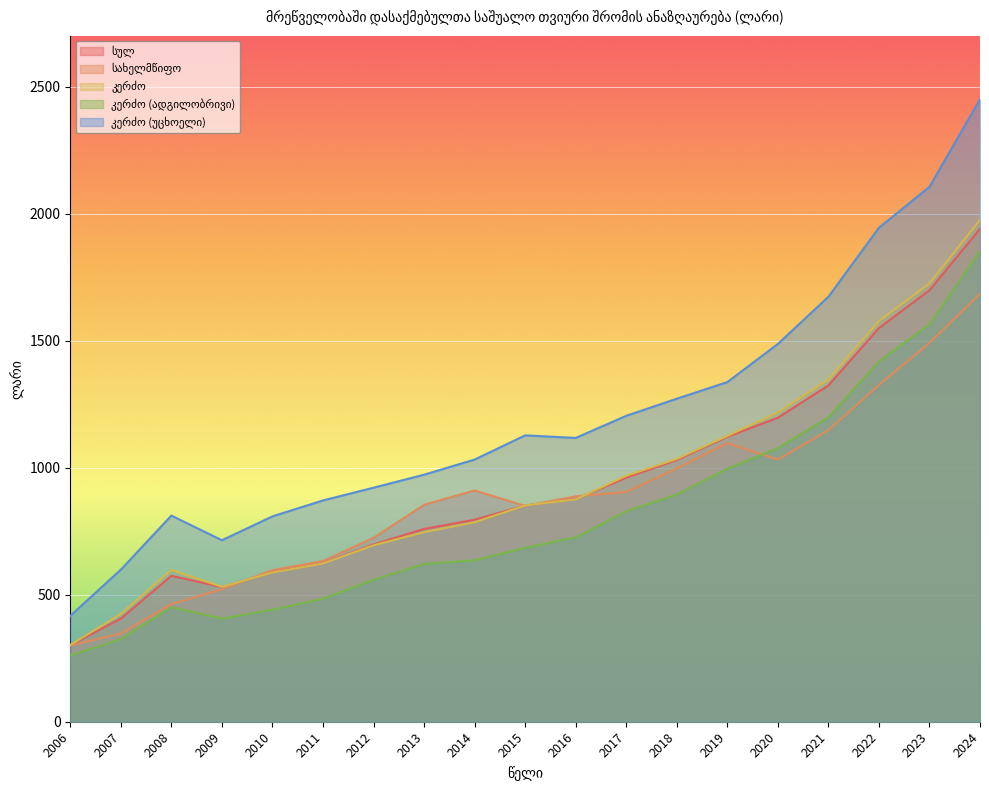

What value does the კერძო (უცხოელი) series have at 2006?

416.7